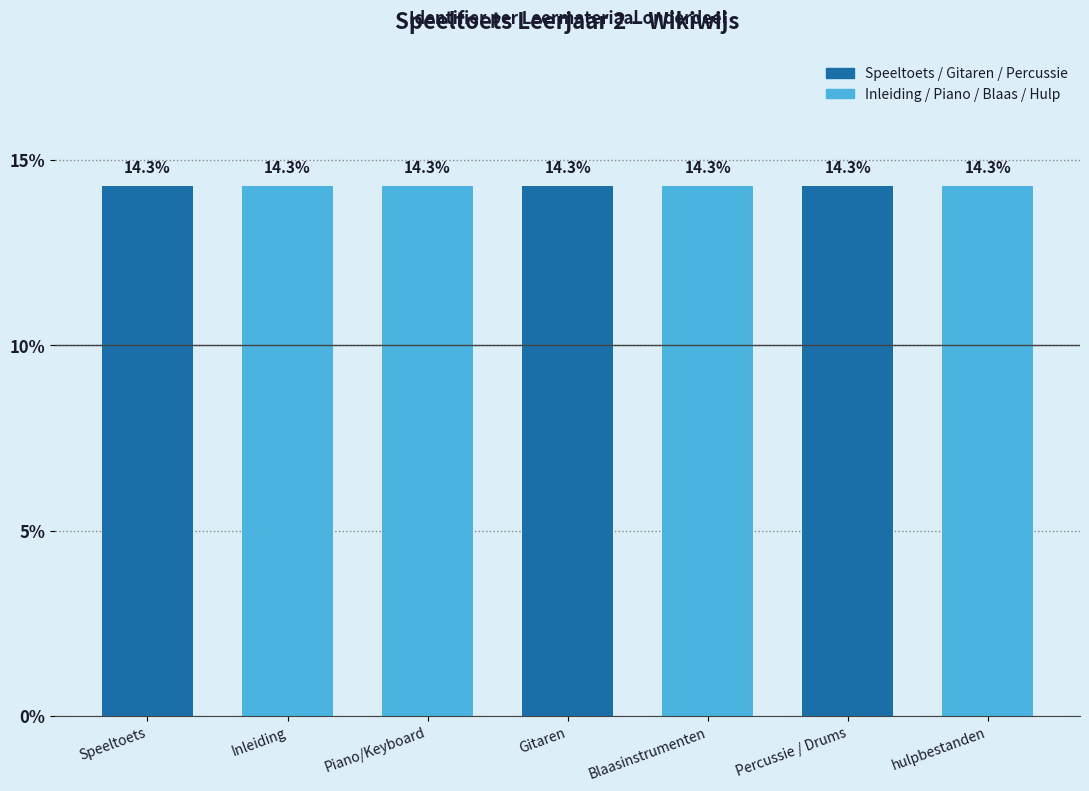

Approximately how many times larger is the value at Percussie / Drums compared to Piano/Keyboard?

1.0